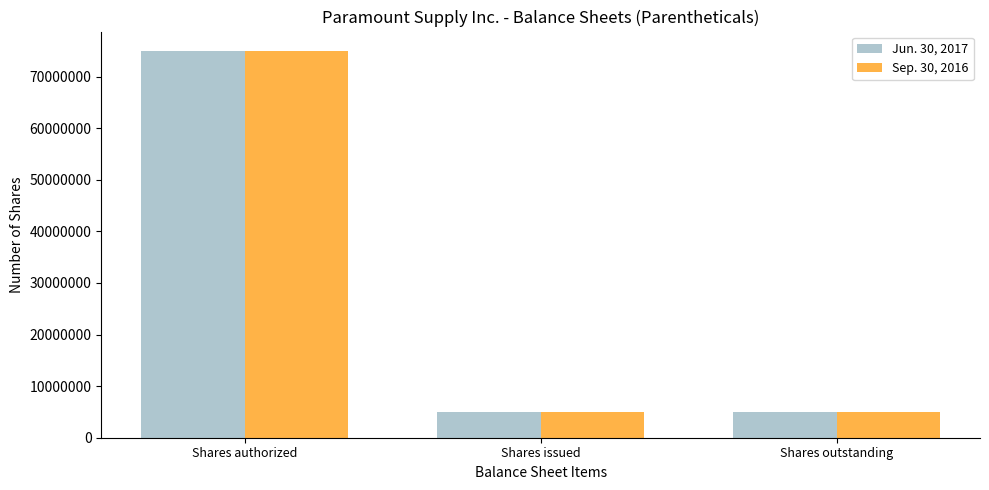

Reading left to right, transcribe all the data shown in this chart.

Jun. 30, 2017: Shares authorized=75000000	Shares issued=5000000	Shares outstanding=5000000
Sep. 30, 2016: Shares authorized=75000000	Shares issued=5000000	Shares outstanding=5000000